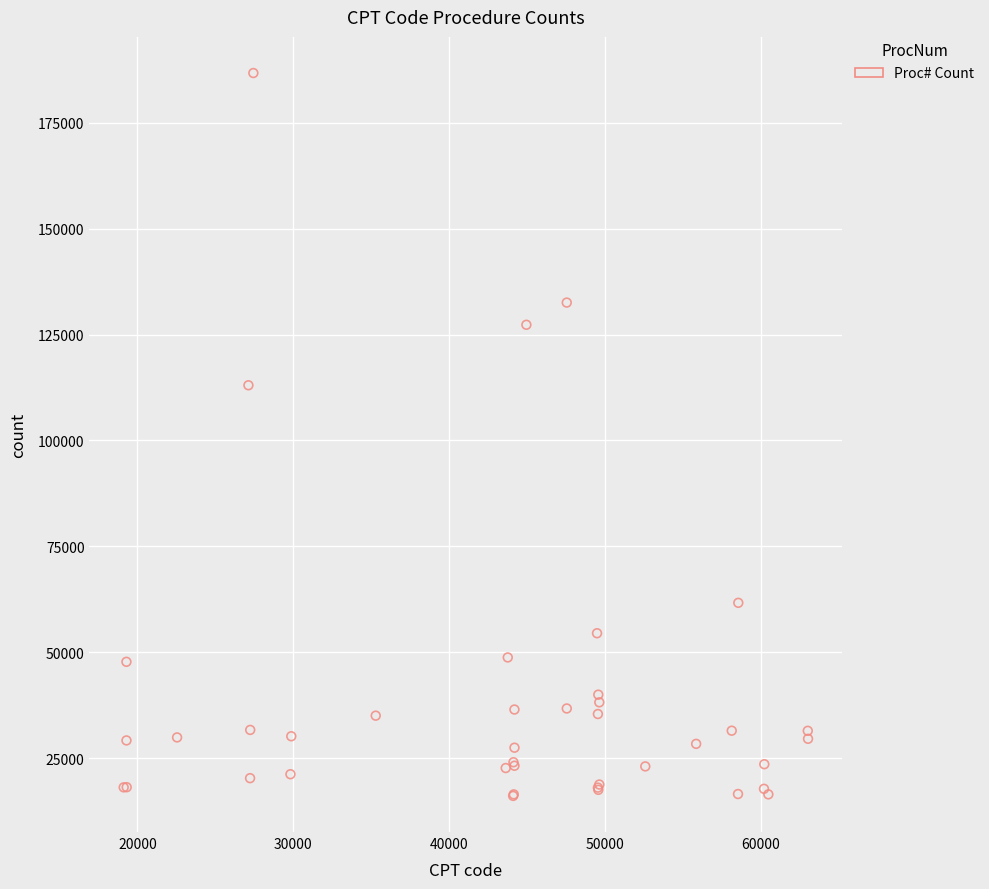

What Y value in the scatter plot is closest to 101411?

113029